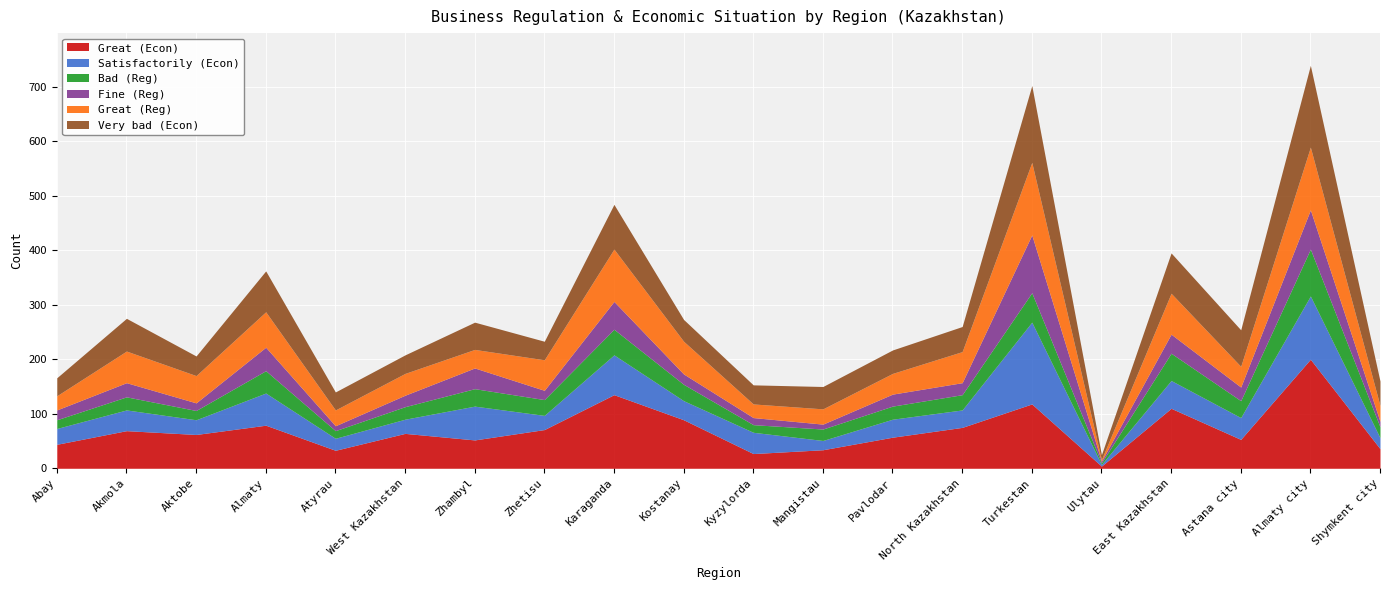

Is it true that Very bad (Econ) equals 41 at Mangistau?

True